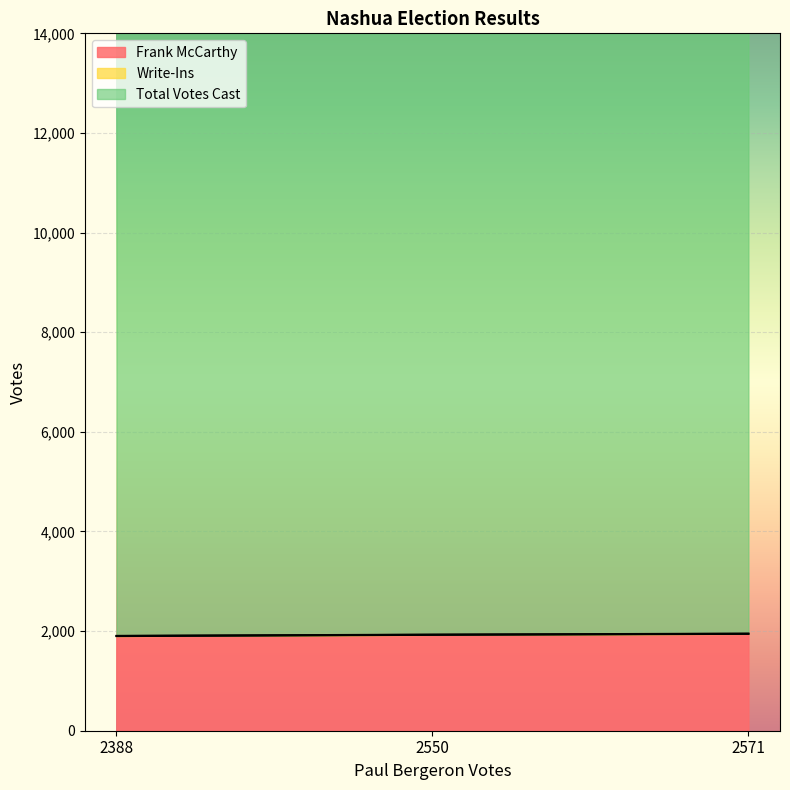

The value of Frank McCarthy at 2388 is 554. True or false?

False